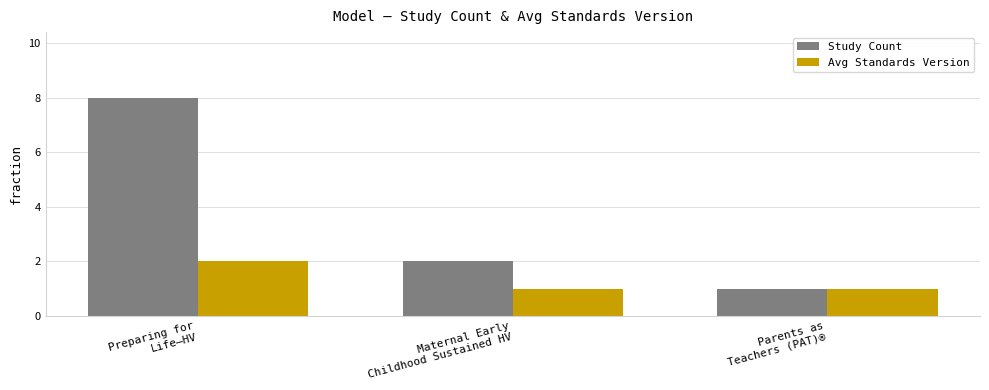

How many distinct data groups are displayed?

2